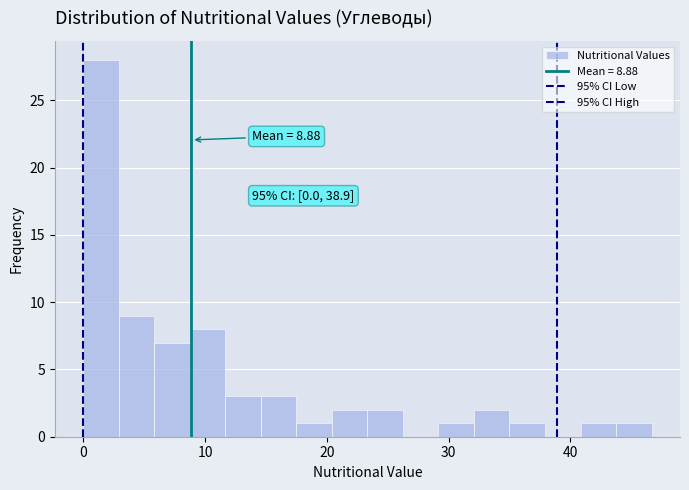

Around what value on the x-axis is the tallest bar? Give the approximate position of its centre, as read against the axis.

1